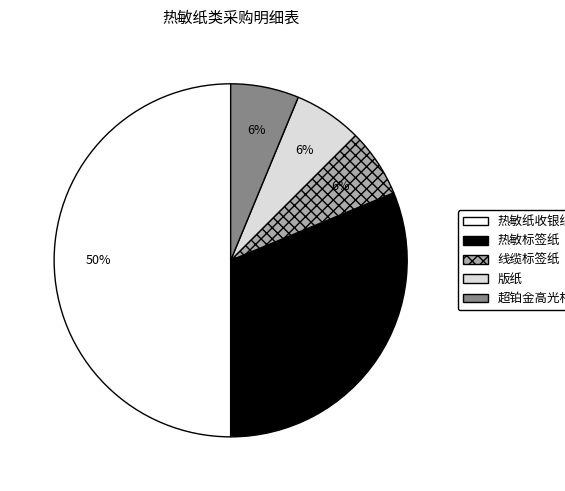

Is 热敏标签纸 the majority of the pie?

No